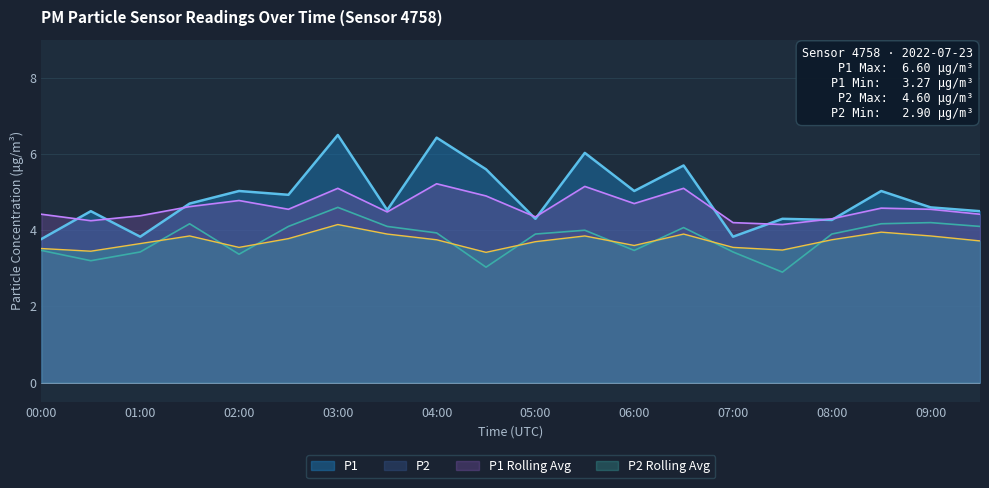

What are all the series names shown in the legend?

P1, P2, P1 Rolling Avg, P2 Rolling Avg